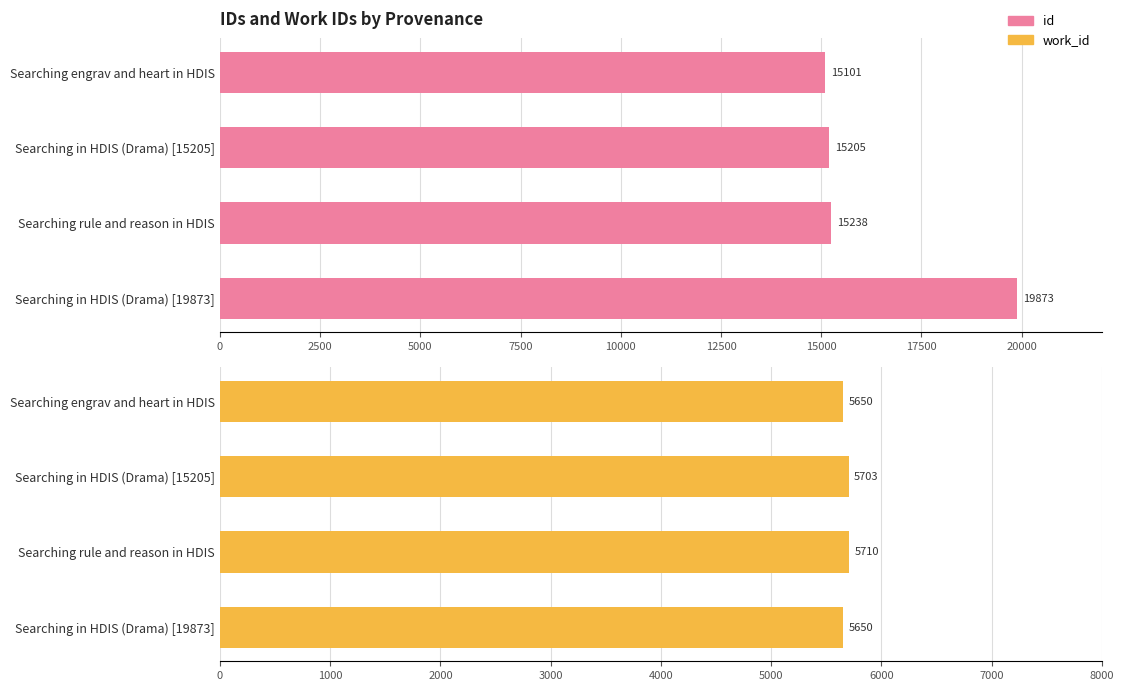

What is the difference between the maximum and minimum values in the id series?

4772